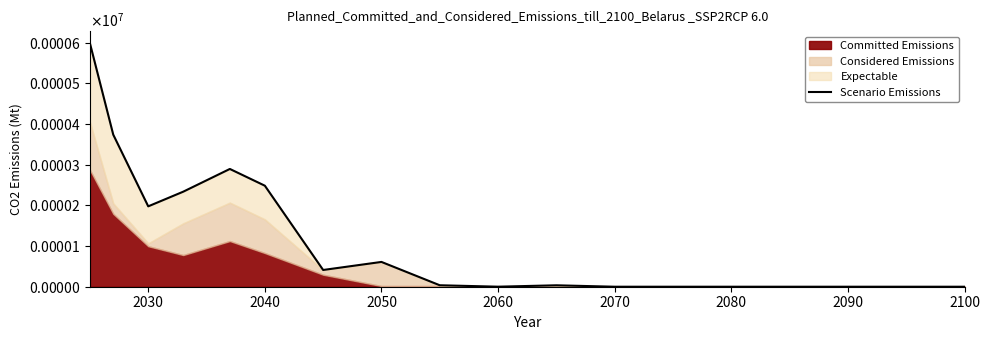

What is the average value?

146.4